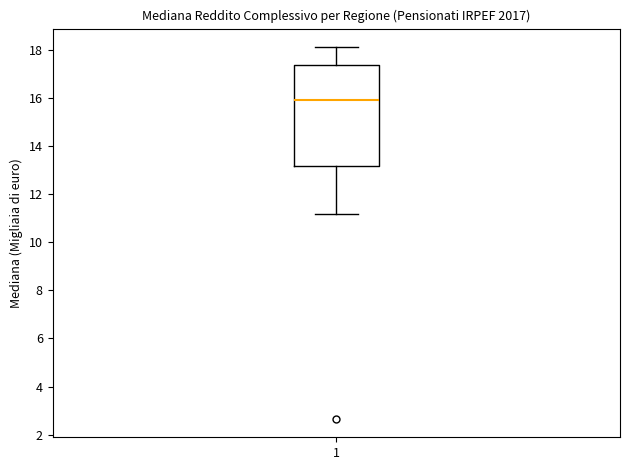

Transcribe this box plot: give where the median line is, the range the box spans, and where the two whiskers end, as read against the y-axis. The values are not printed on the chart, so give them approximately, as read against the axis.

median 16.0, box 13.2 to 17.4, whiskers 11.2 to 18.2